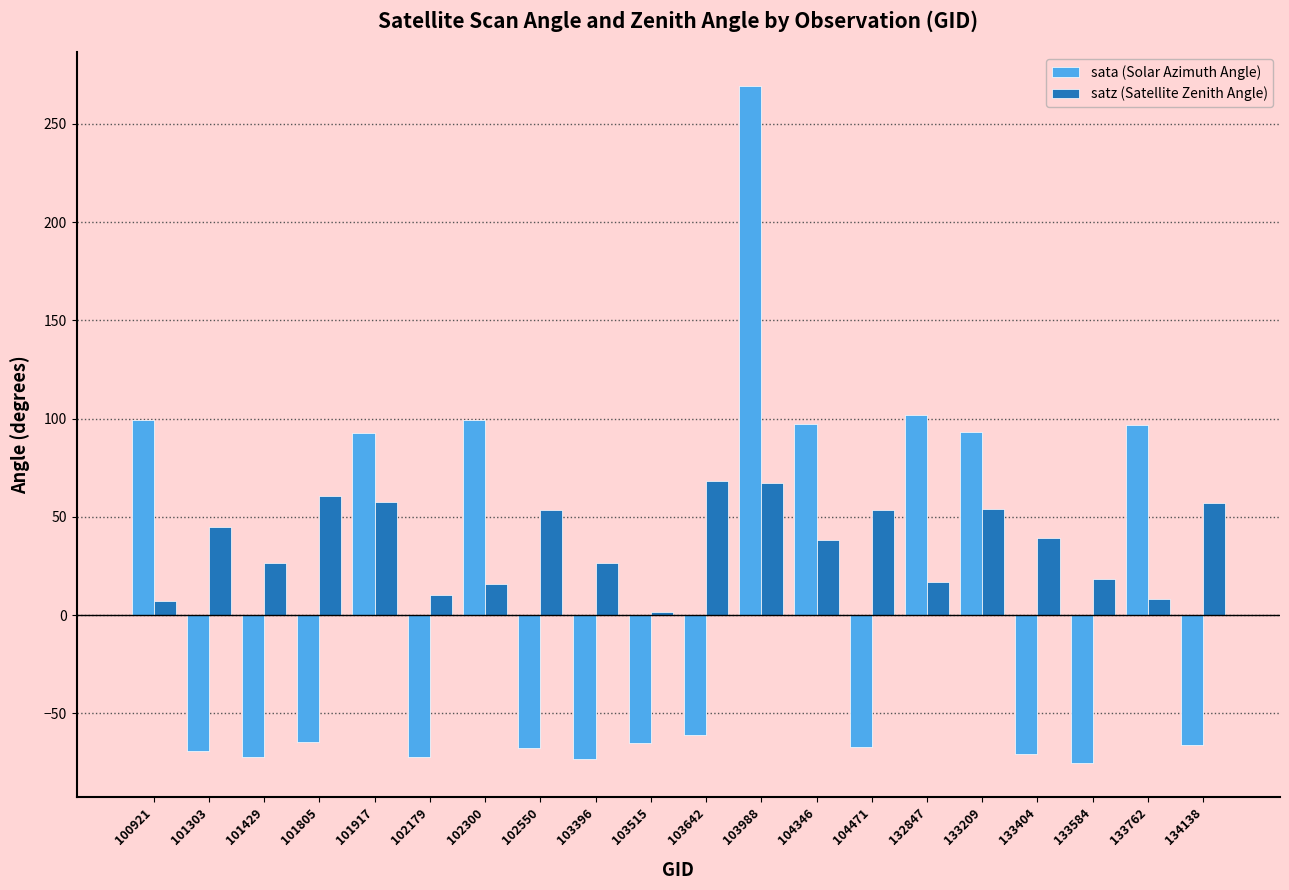

The satz (Satellite Zenith Angle) series shows 57.7 at 101917. True or false?

True